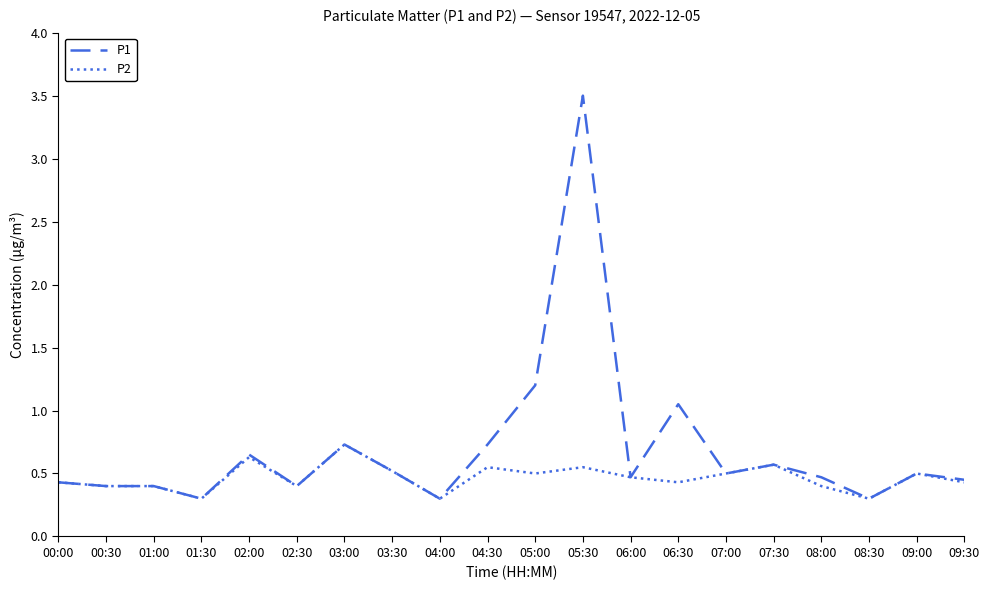

Does the chart have visible grid lines?

No